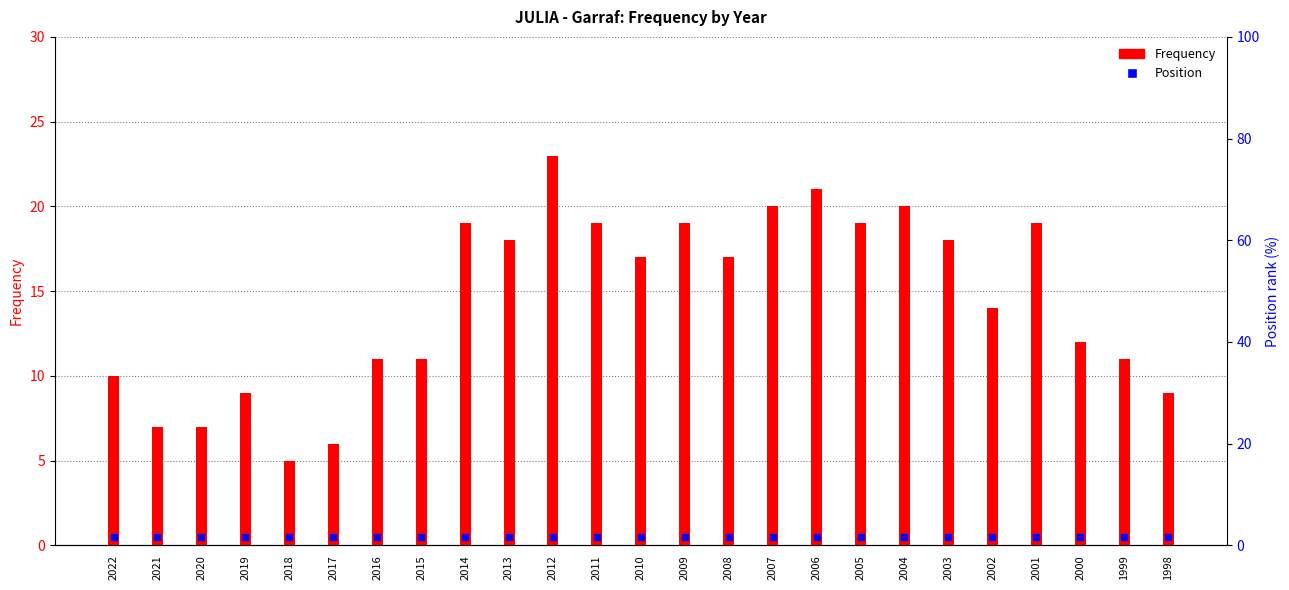

How many values are below 17?

12